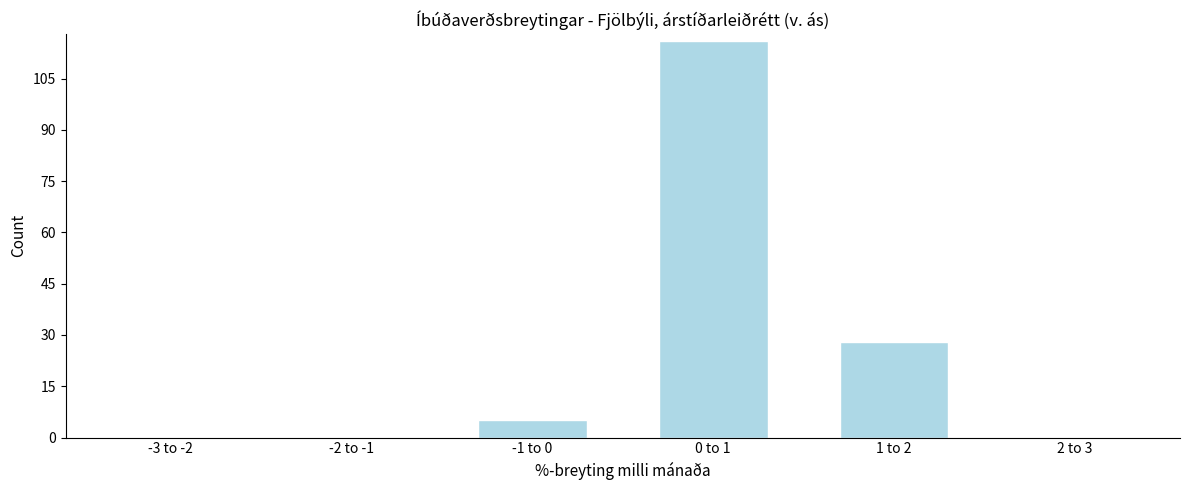

Reading left to right, what are all the values shown in this chart?

-3 to -2=0	-2 to -1=0	-1 to 0=5	0 to 1=116	1 to 2=28	2 to 3=0